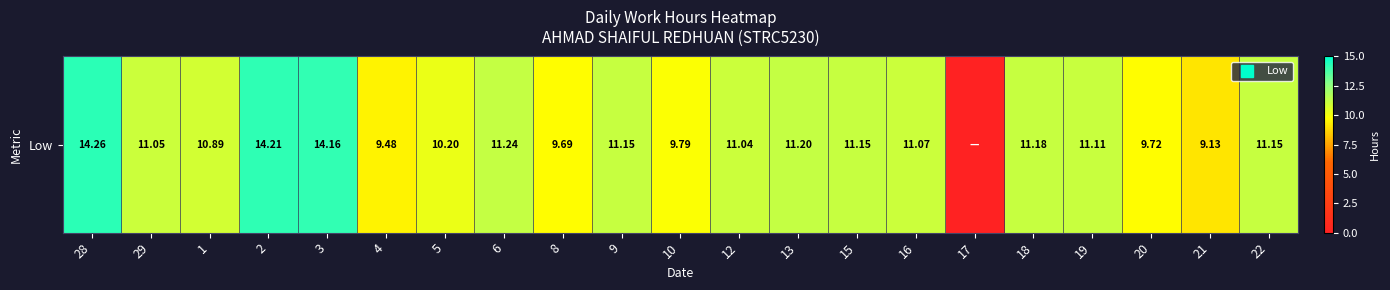

Reading left to right, what are all the values shown in this chart?

28=14.3	29=11.1	1=10.9	2=14.2	3=14.2	4=9.5	5=10.2	6=11.2	8=9.7	9=11.2	10=9.8	12=11.0	13=11.2	15=11.2	16=11.1	17=0.0	18=11.2	19=11.1	20=9.7	21=9.1	22=11.2